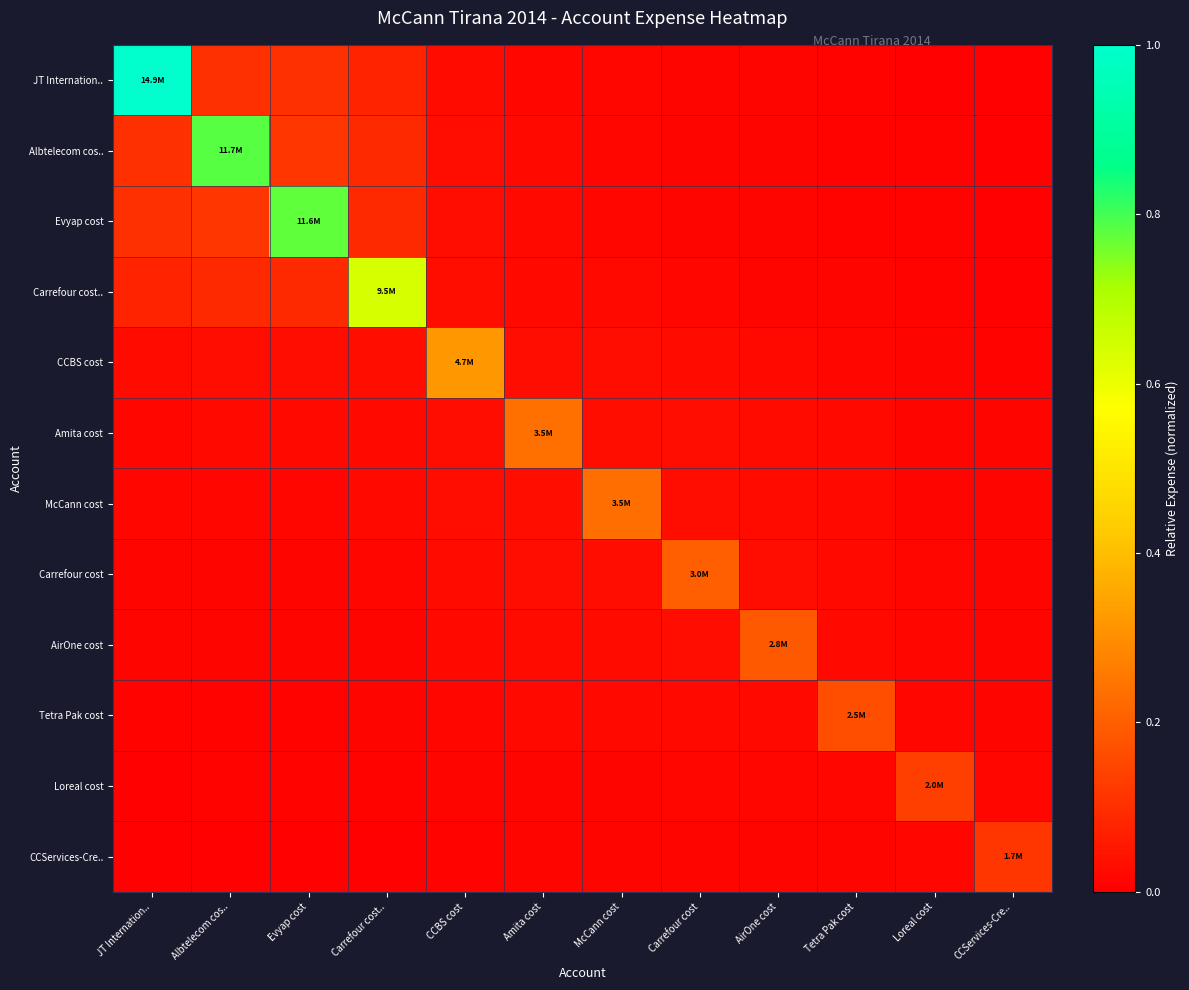

List the series in order of their peak value, lowest first.

CCServices-Cre.., Loreal cost, Tetra Pak cost, AirOne cost, Carrefour cost, McCann cost, Amita cost, CCBS cost, Carrefour cost.., Evyap cost, Albtelecom cos.., JT Internation..